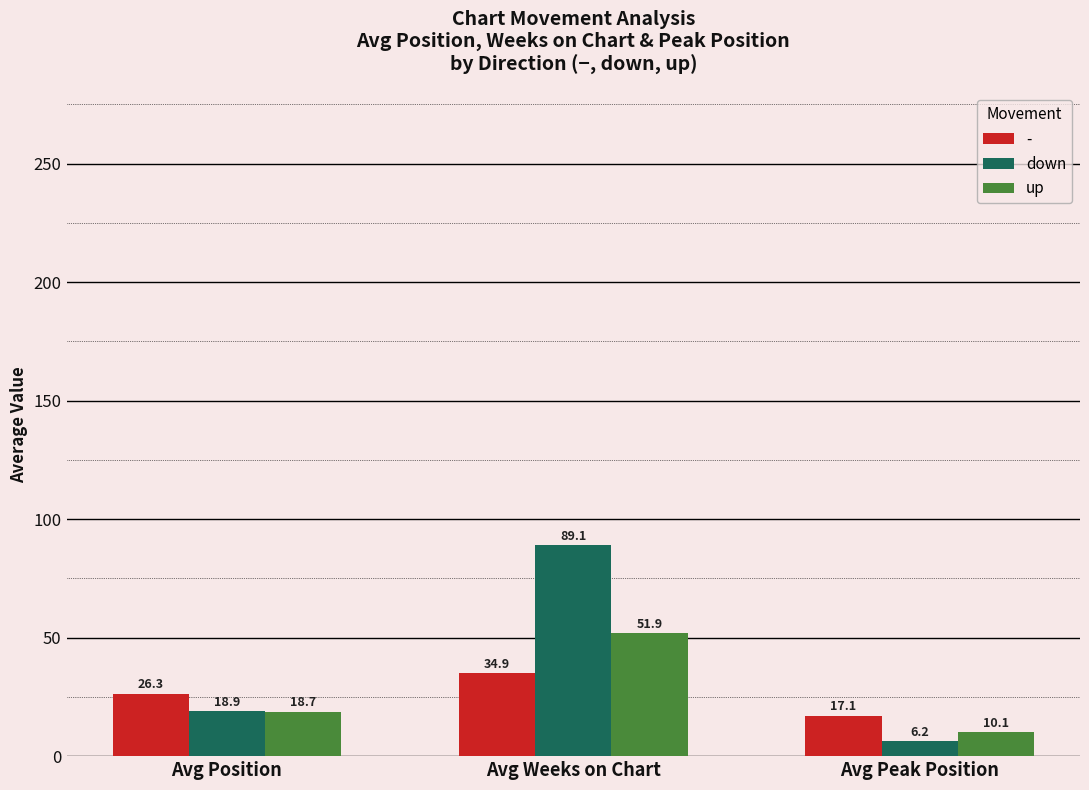

What is the minimum value shown in the chart?

6.2